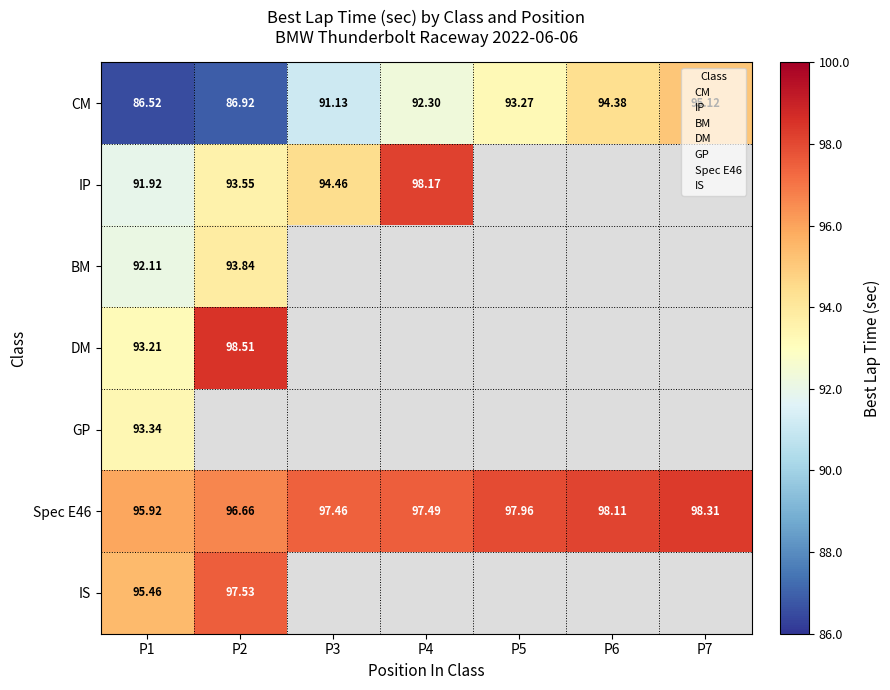

What is the spread (max minus min) of values at P7?

3.2